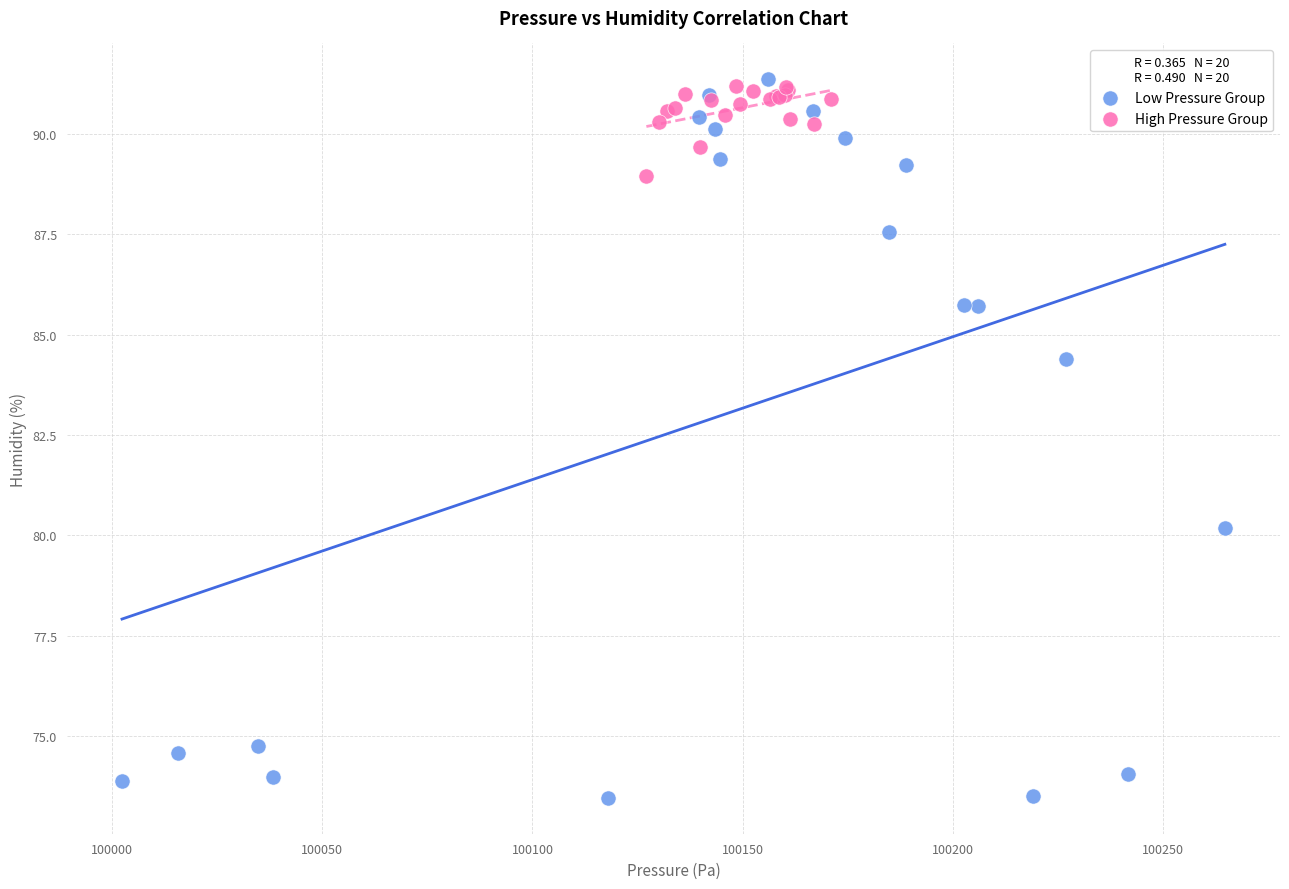

Which series contains the lowest Y value?

Low Pressure Group